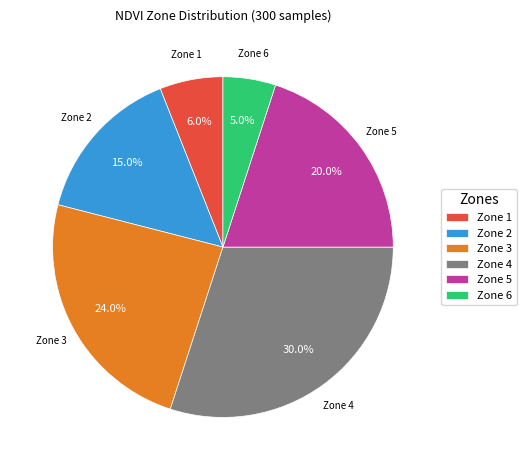

How many segments does this pie chart have?

6